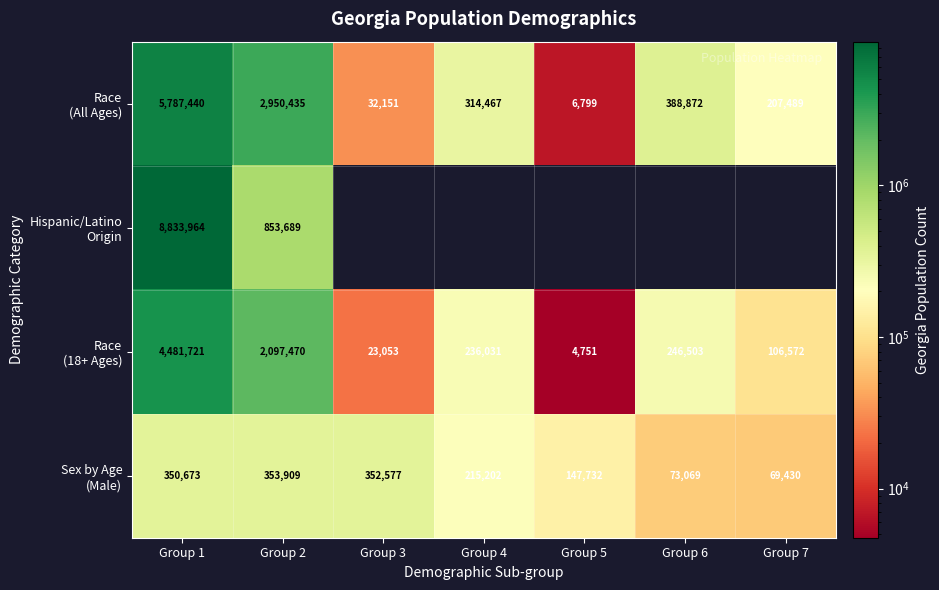

At which label does Sex by Age (Male) first exceed 215202?

Group 1